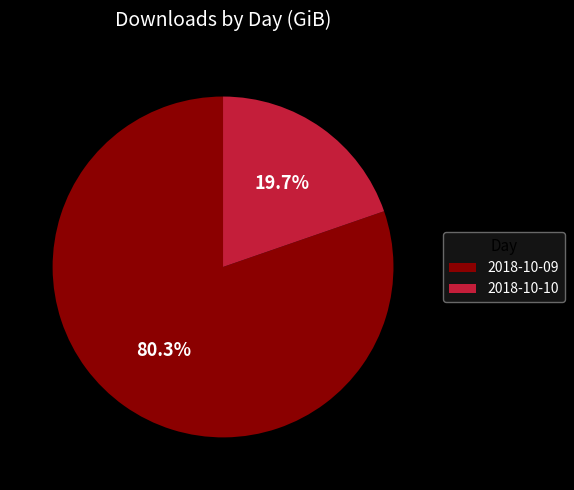

Approximately how many times larger is the value at 2018-10-10 compared to 2018-10-09?

0.2